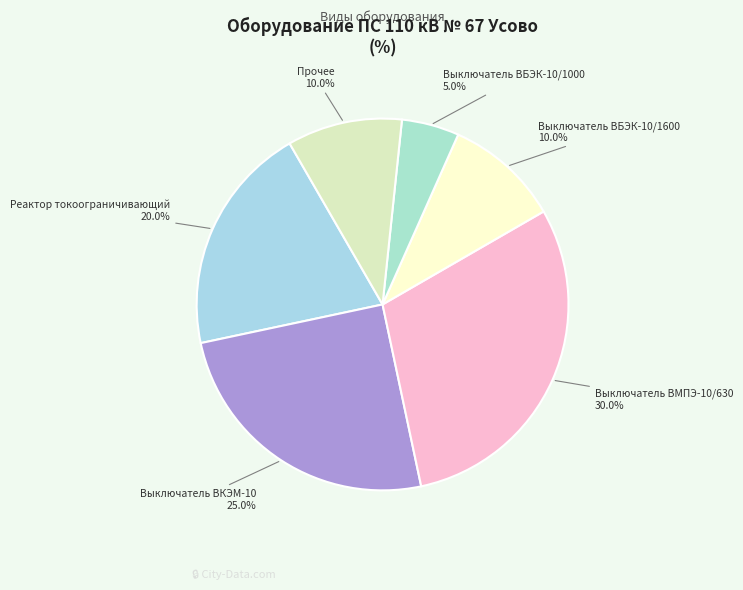

Is there a majority slice in this chart?

No